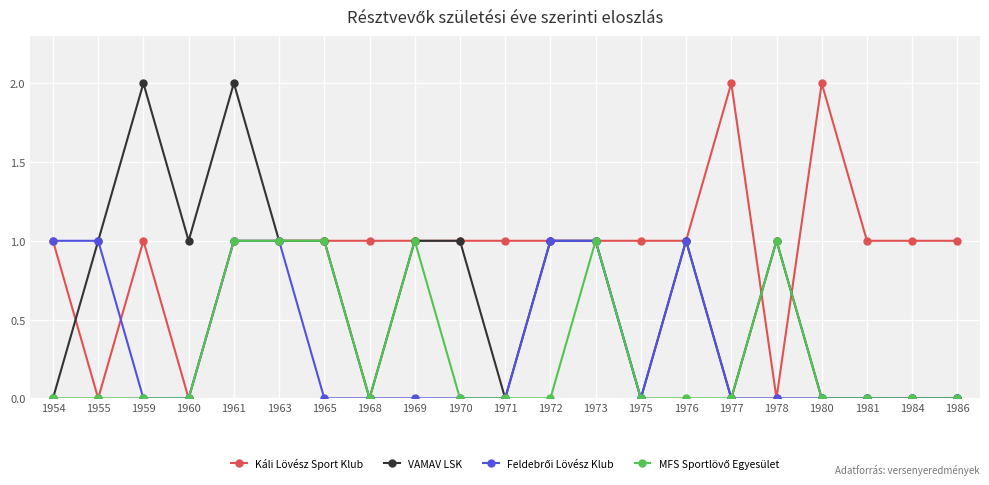

Where is the first local minimum for Káli Lövész Sport Klub?

1955